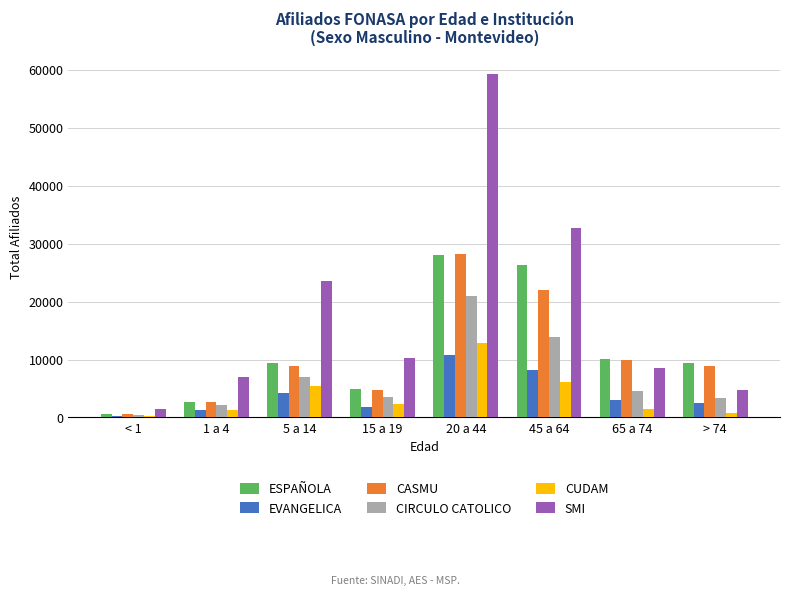

At which label does ESPAÑOLA first exceed 9444?

20 a 44